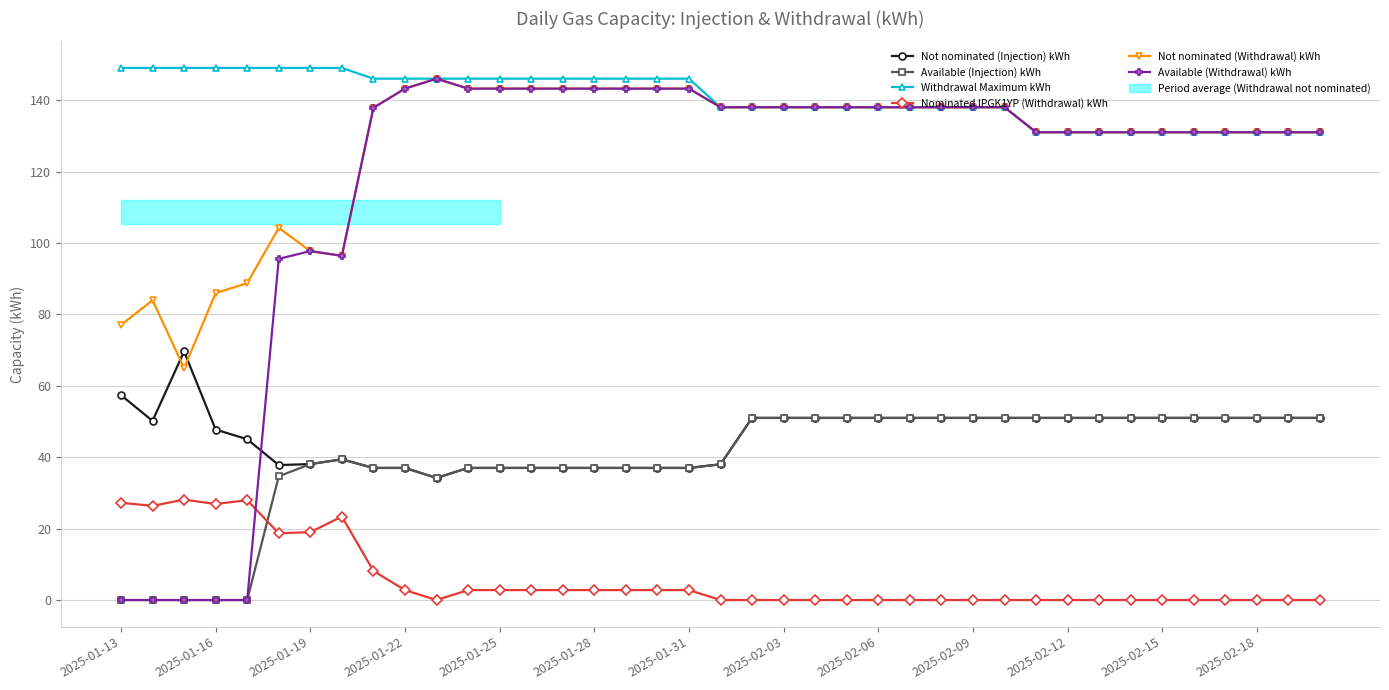

The value of Withdrawal Maximum kWh at 2025-01-13 is 149.0. True or false?

True